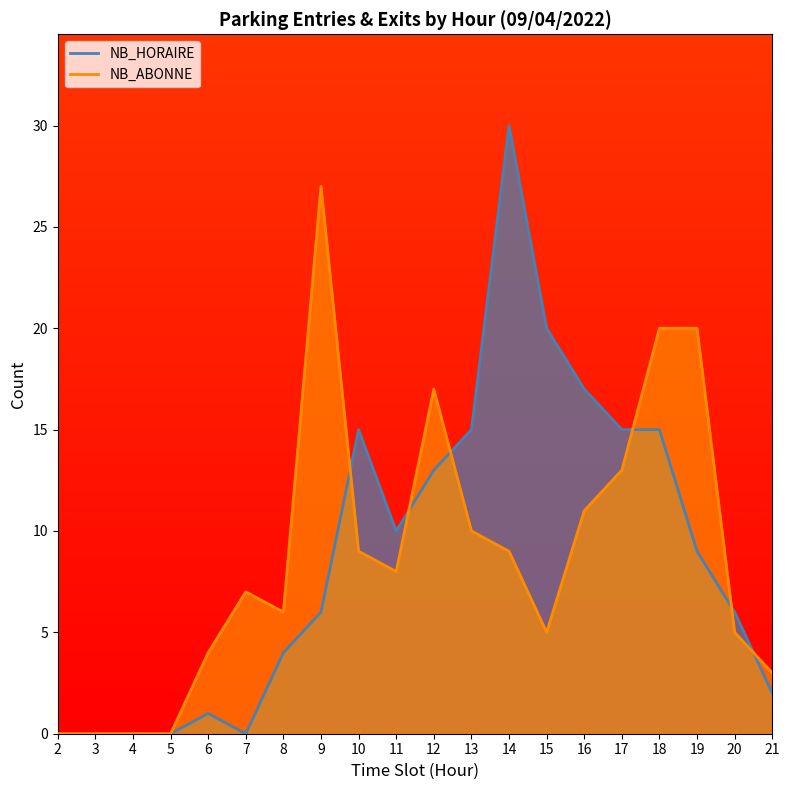

The NB_HORAIRE series shows 10 at 7. True or false?

False